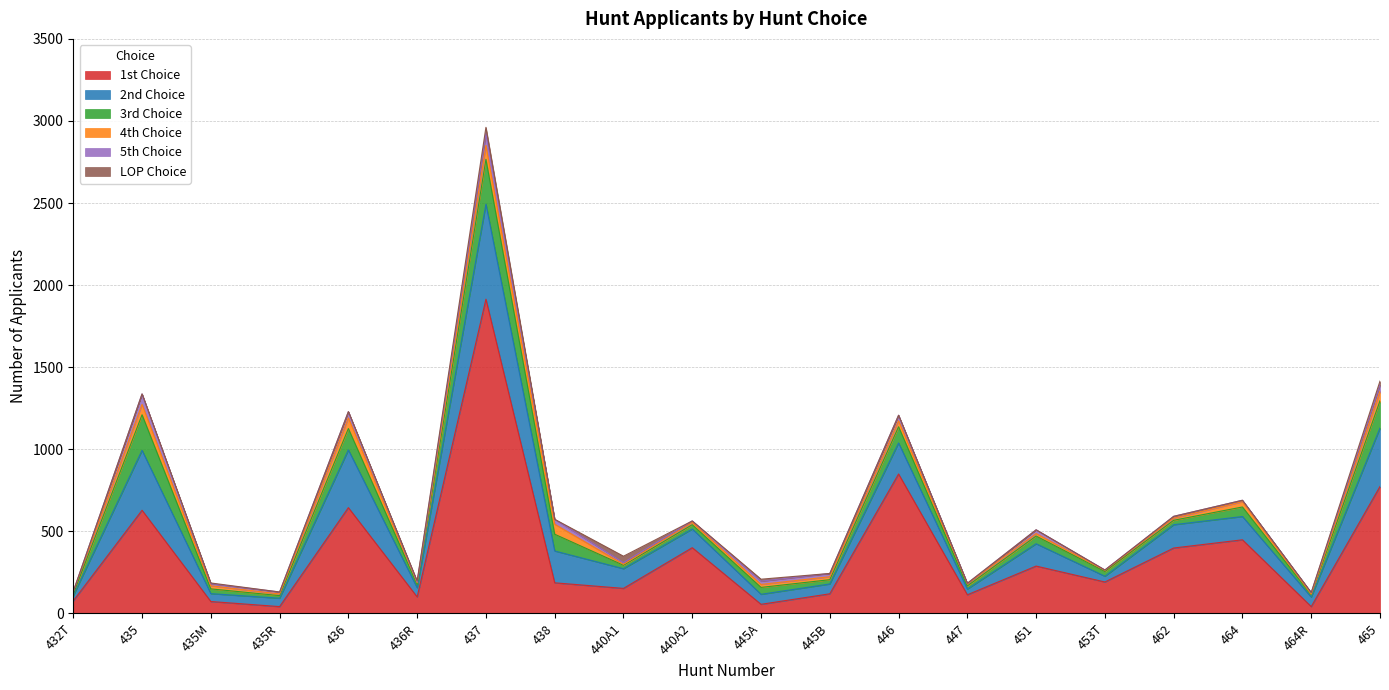

What is the difference between the maximum and minimum values in the 5th Choice series?

72